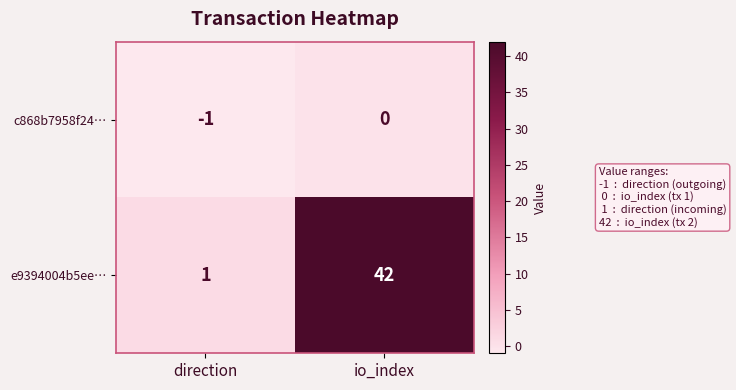

List the labels in order of c868b7958f24… value, largest first.

io_index, direction